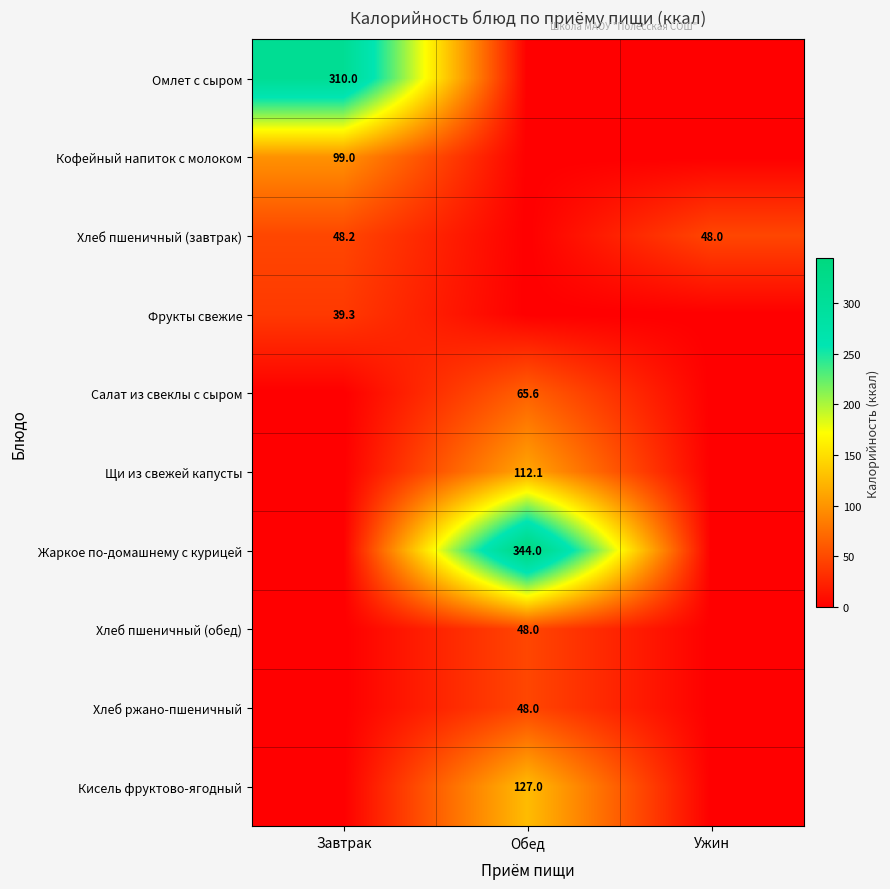

The Щи из свежей капусты series shows 112.1 at Обед. True or false?

True